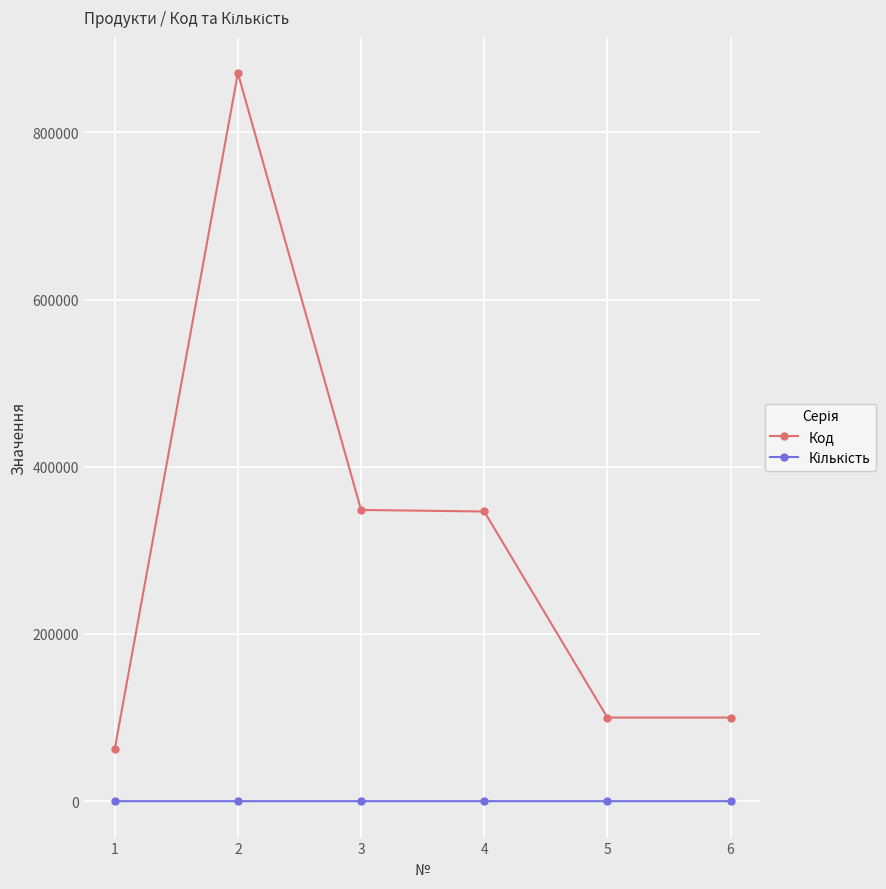

What is the sum of the Код values at 1 and 5?

162393